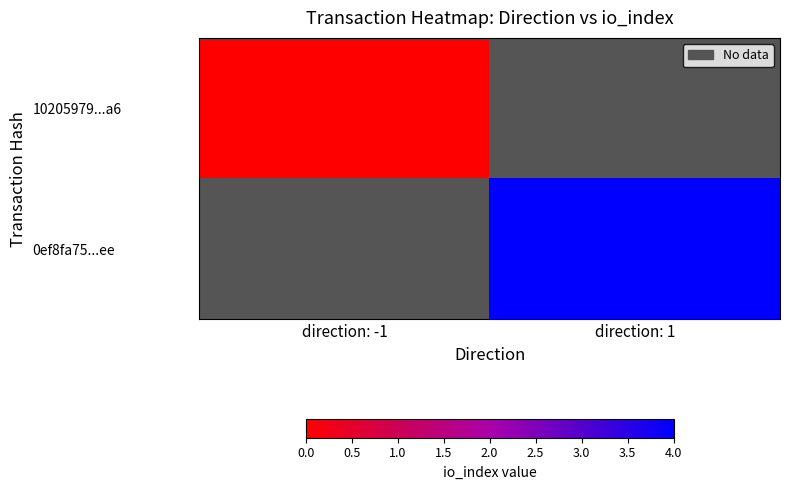

How many series are shown in this chart?

2